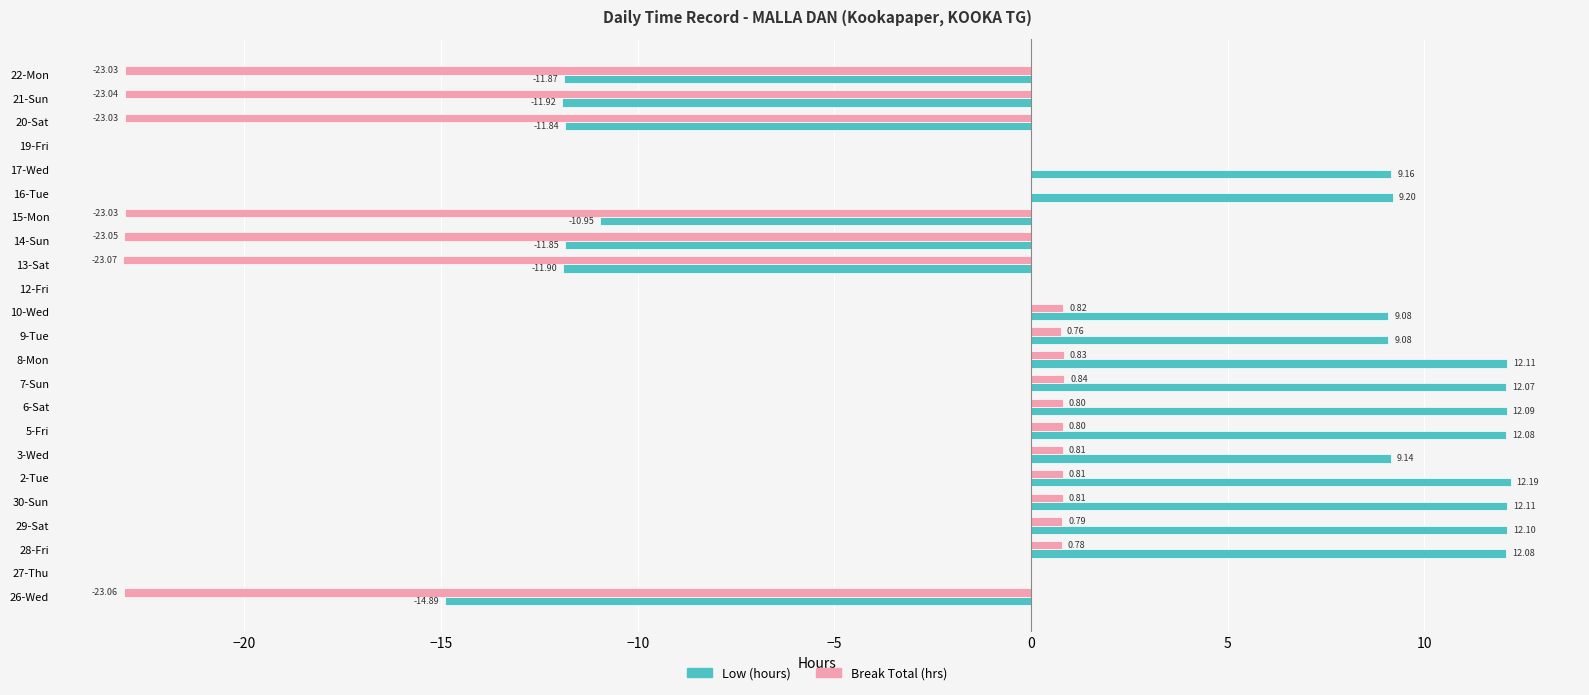

What is the greatest value displayed?

12.2